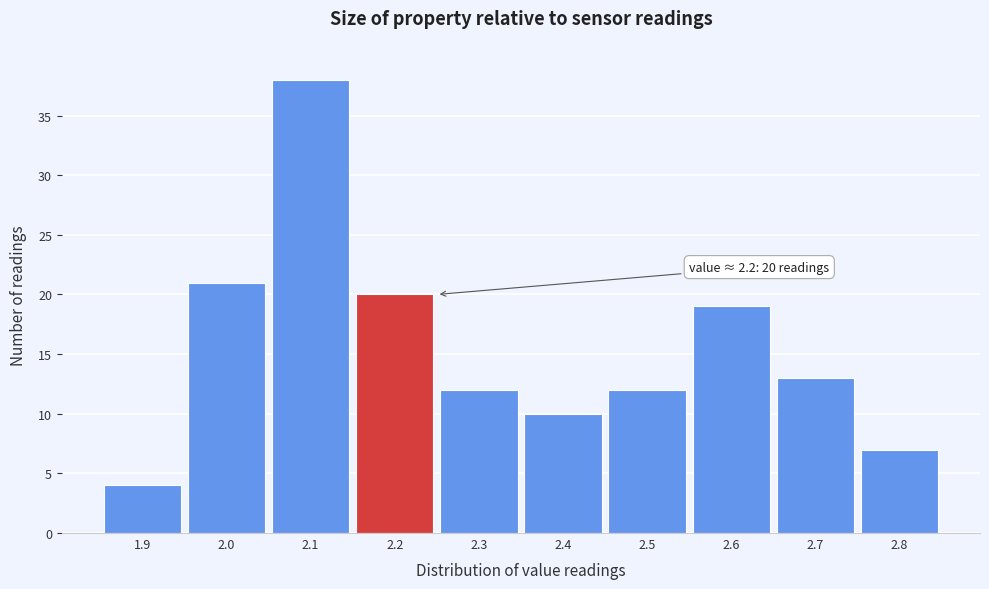

Over which range of the x-axis is the bar tallest?

2.05 to 2.15